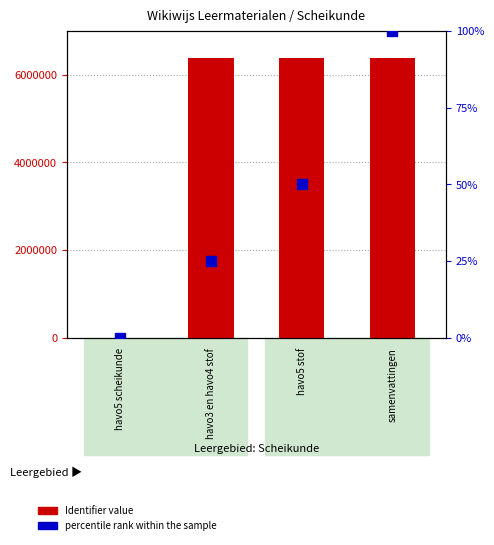

At which category is the sum across all series the highest?

samenvattingen